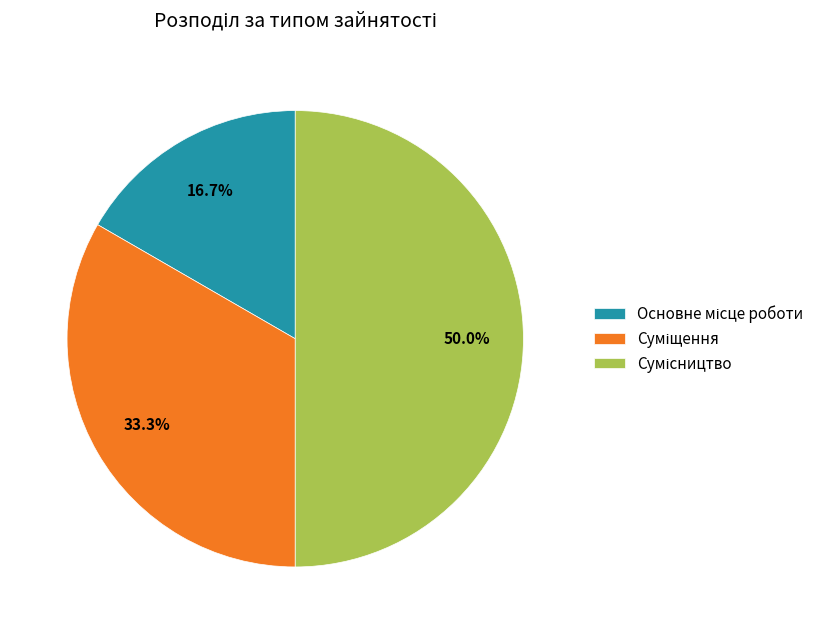

Does Суміщення account for over 50% of the chart?

No